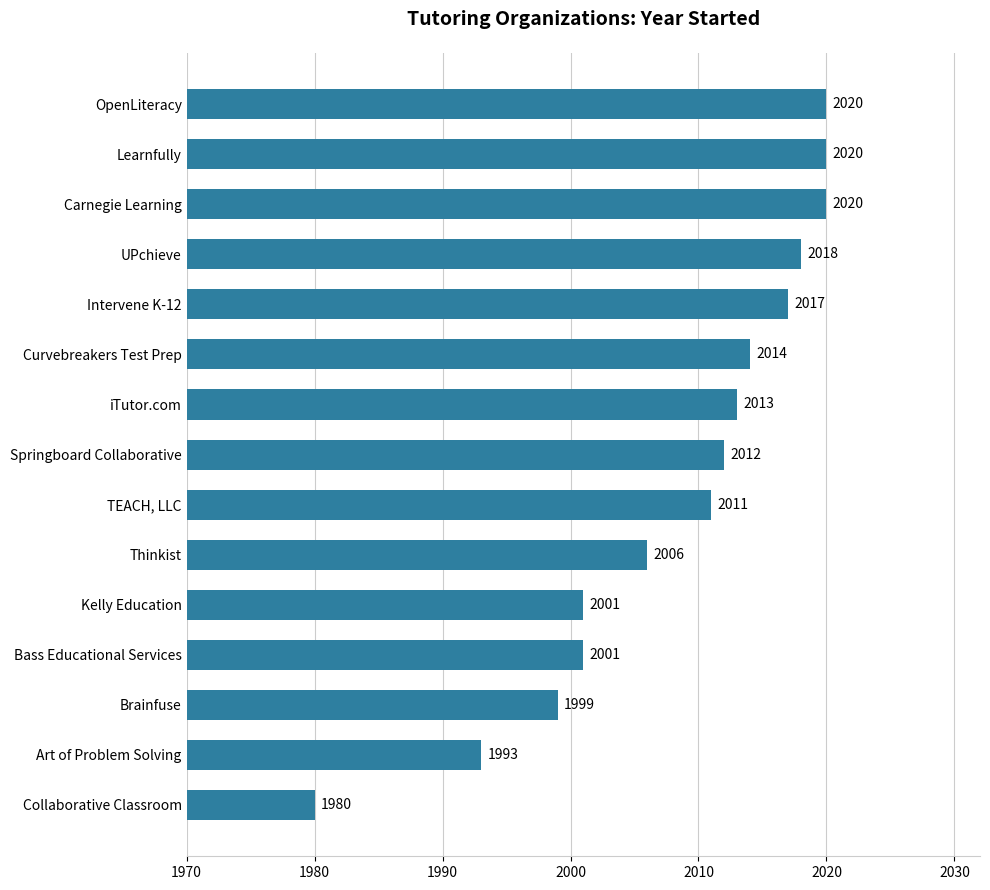

What is the average value?

2008